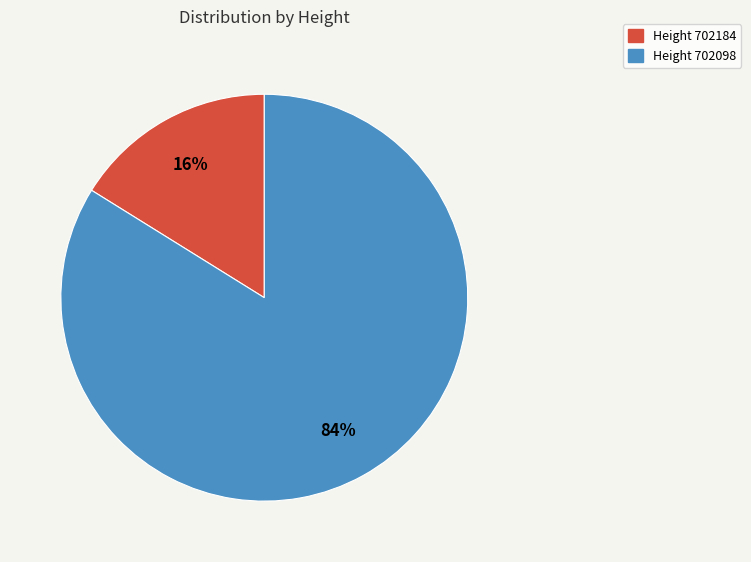

Which category accounts for the majority?

Height 702098